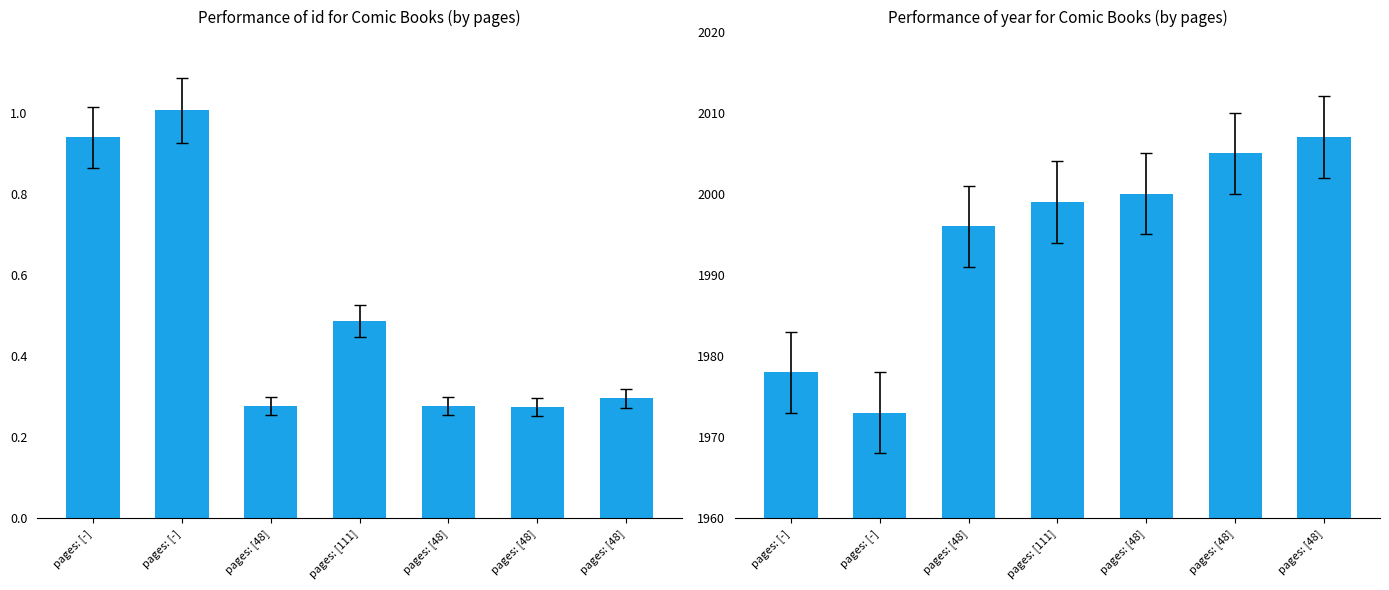

Reading left to right, list all the values displayed in this chart.

id: 939	1006	276	487	277	275	296
year: 1978	1973	1996	1999	2000	2005	2007